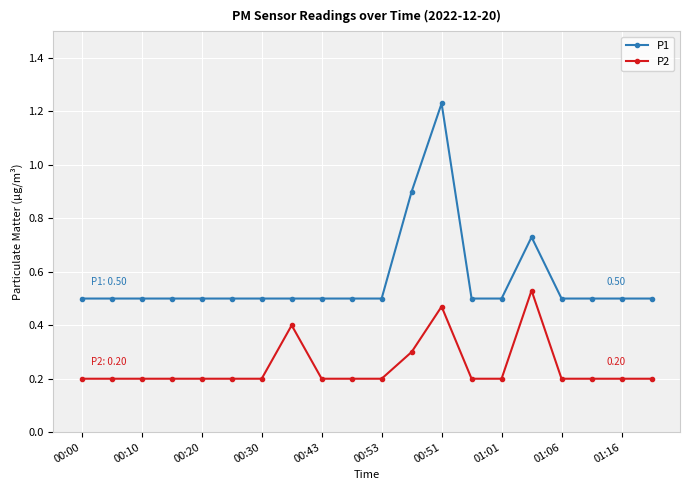

Which series has the largest total across all categories?

P1